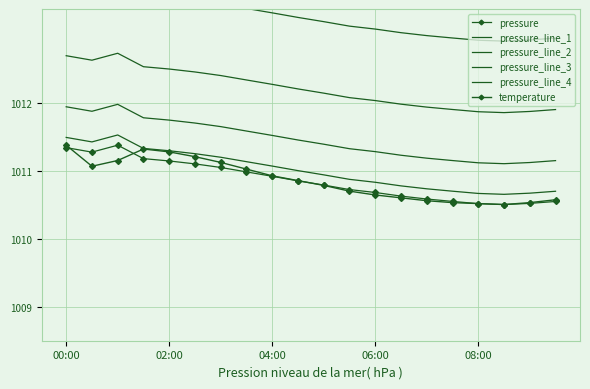

What is the sum of all pressure_line_4 values?

20265.3